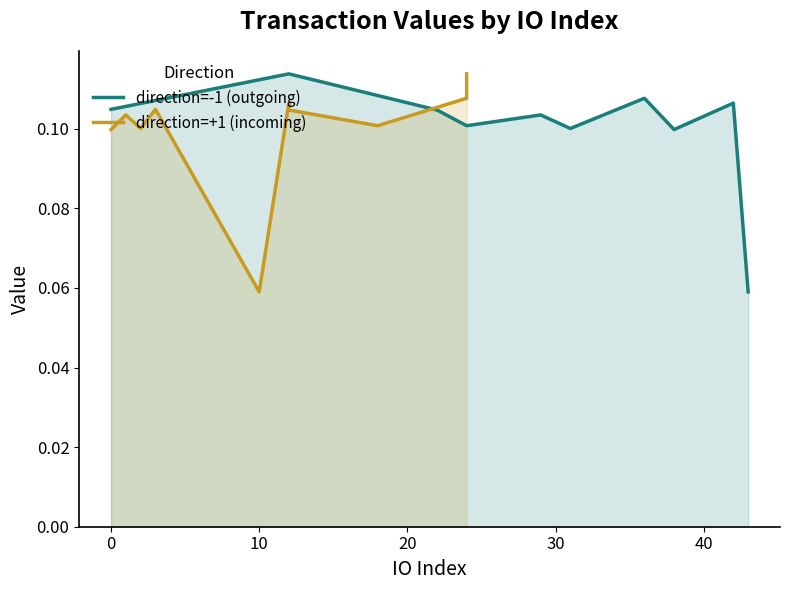

In direction=-1 (outgoing), how many points are higher than both neighbors (excluding endpoints)?

4